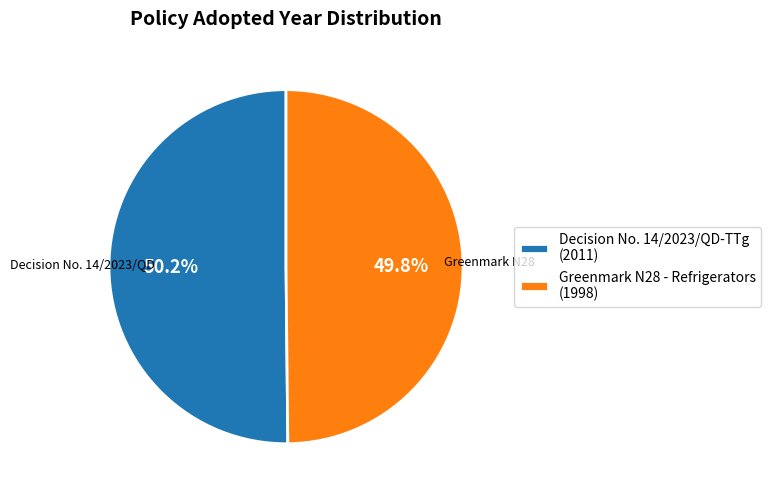

Count the number of slices in the pie.

2